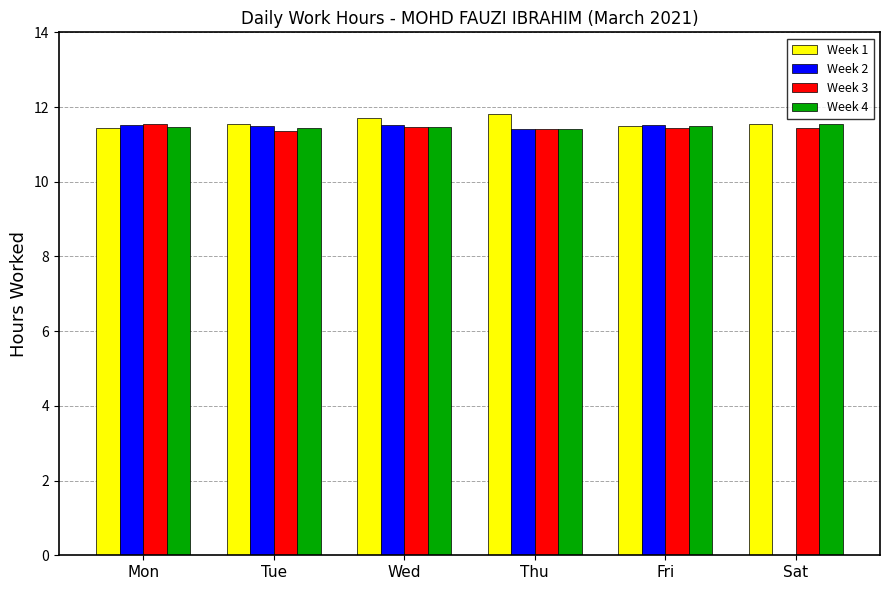

Is the value of Week 1 at Mon greater than the value of Week 2 at Sat?

Yes